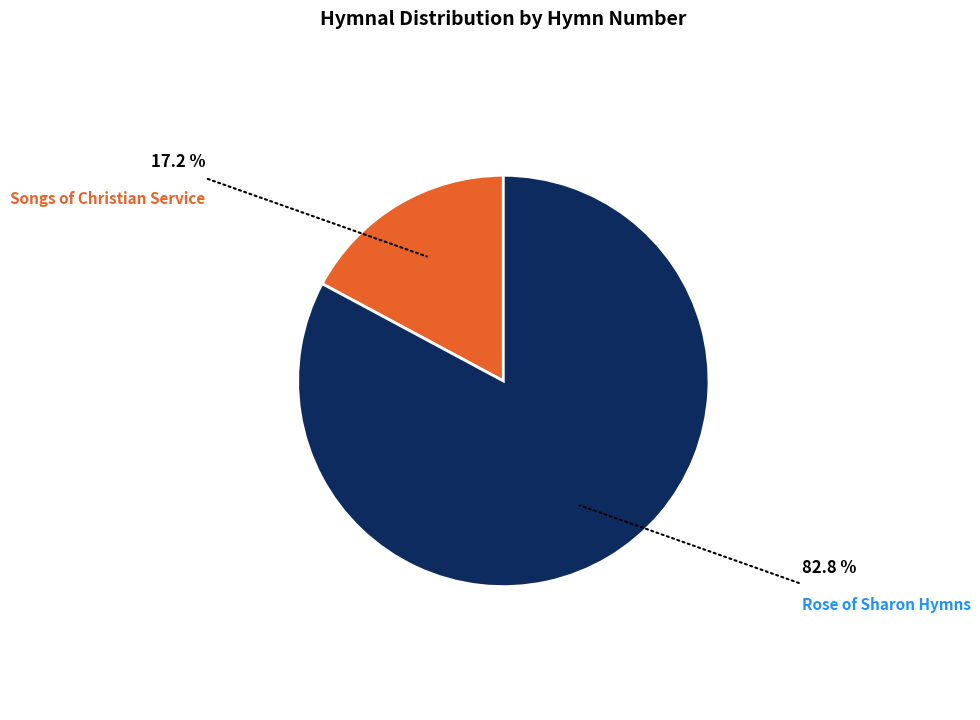

Is there any slice that represents more than half of the pie?

Yes